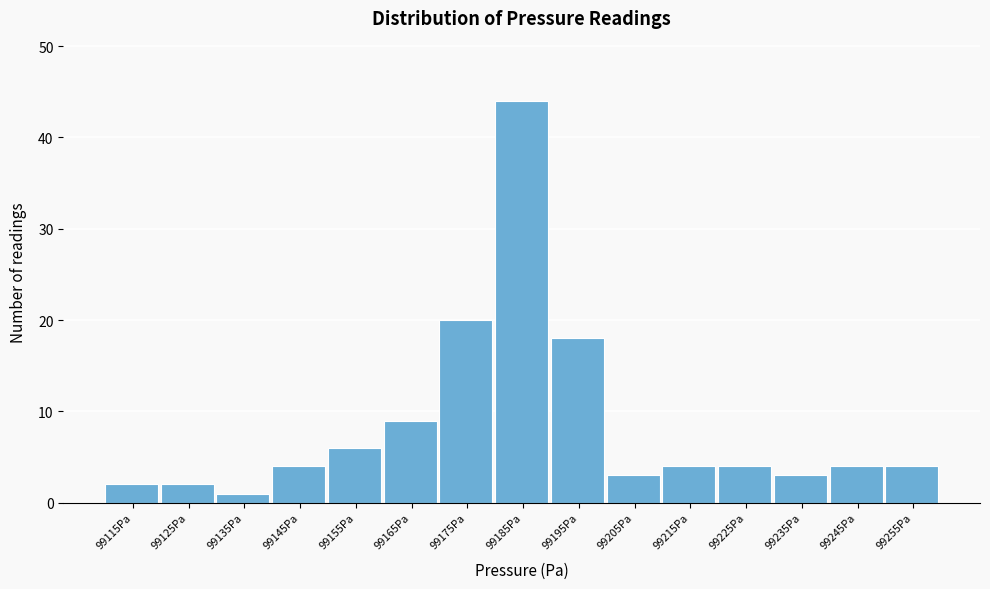

Over which range of the x-axis is the bar tallest?

99180 to 99190